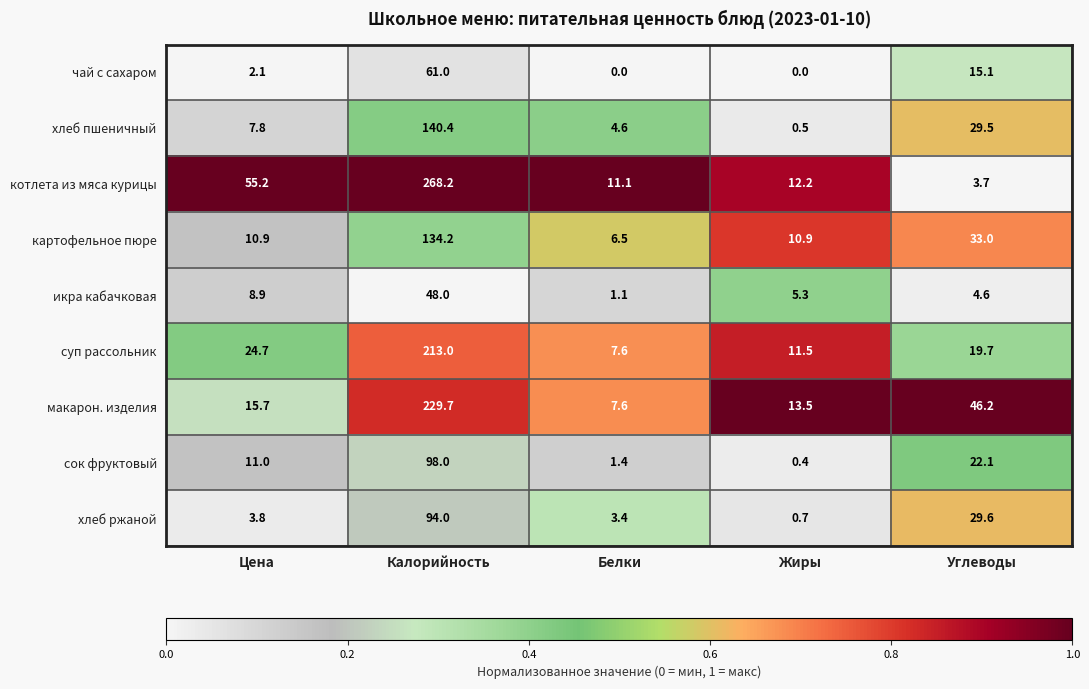

What is the spread (max minus min) of values at Жиры?

13.5